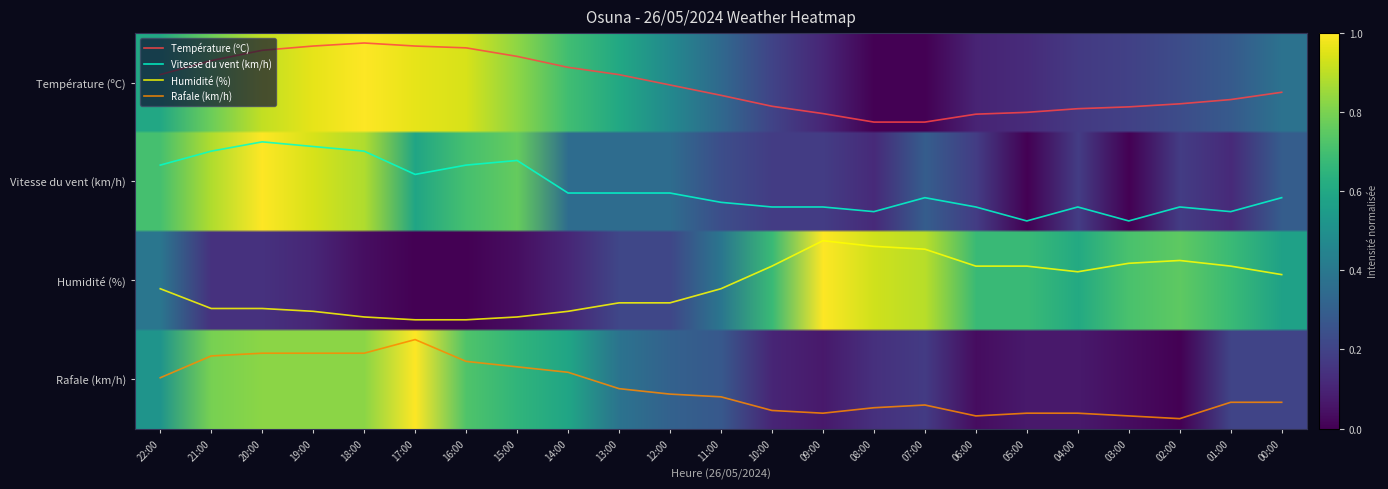

Which category has the lowest value in the Rafale (km/h) series?

17:00